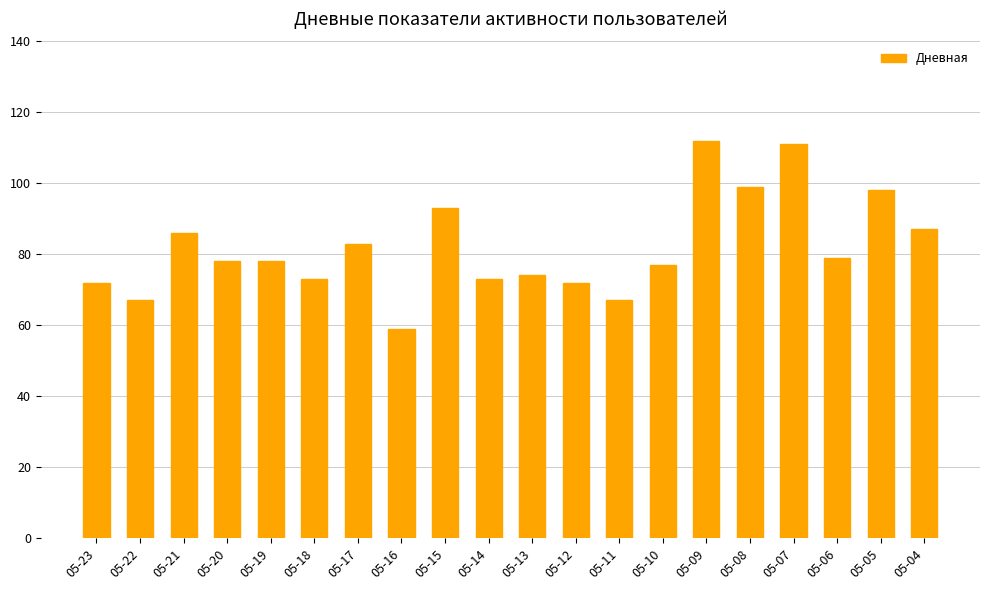

What is the approximate value at 05-19, to the nearest 10?

80